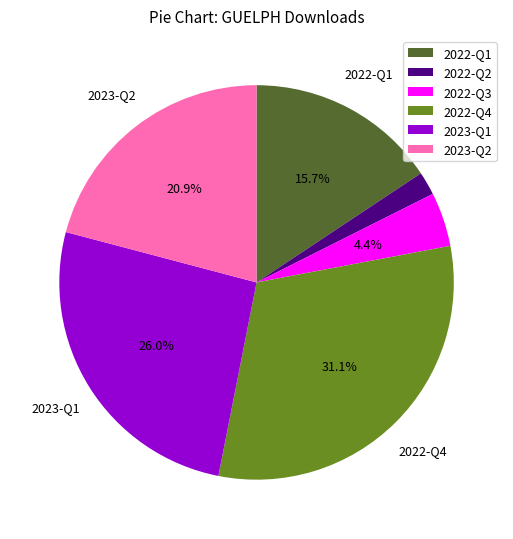

Which has a higher value, 2022-Q4 or 2023-Q2?

2022-Q4